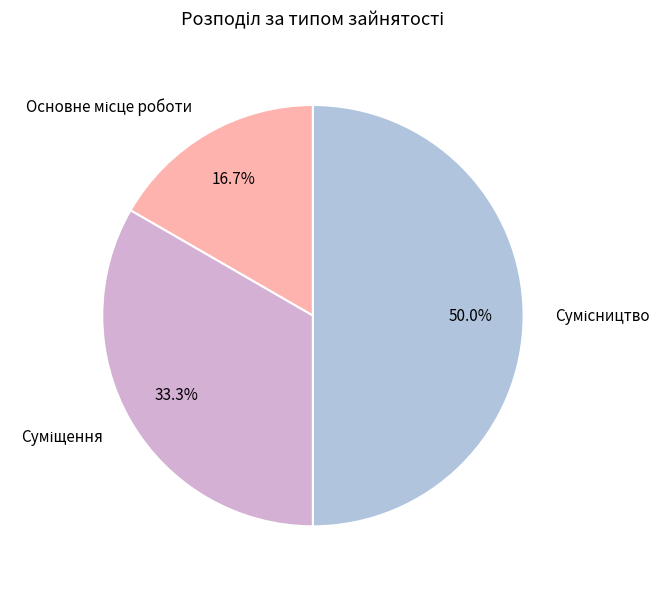

How many slices are in this pie chart?

3